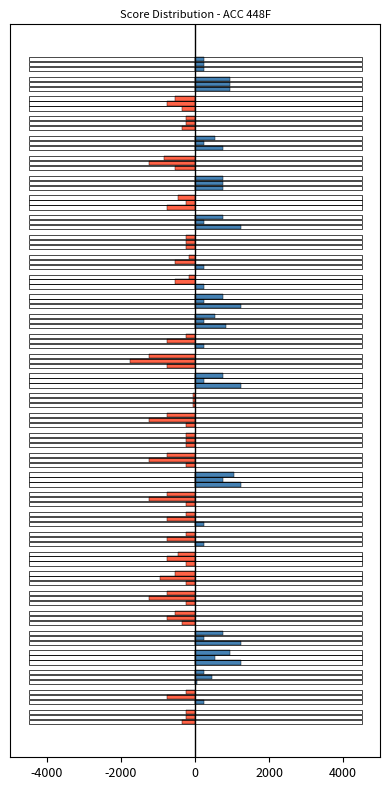

How many series are shown in this chart?

1